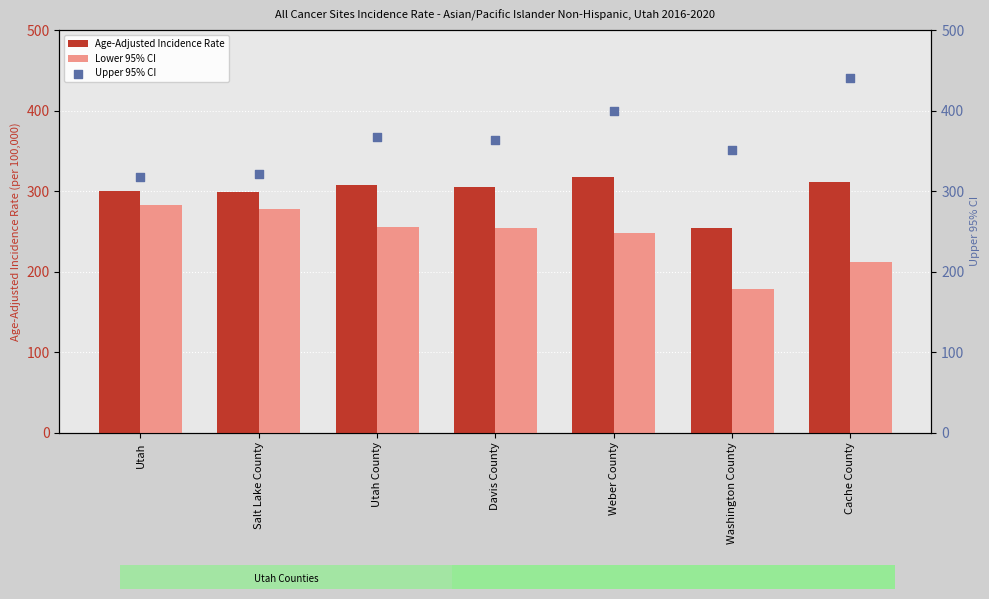

At which category is the sum across all series the highest?

Weber County